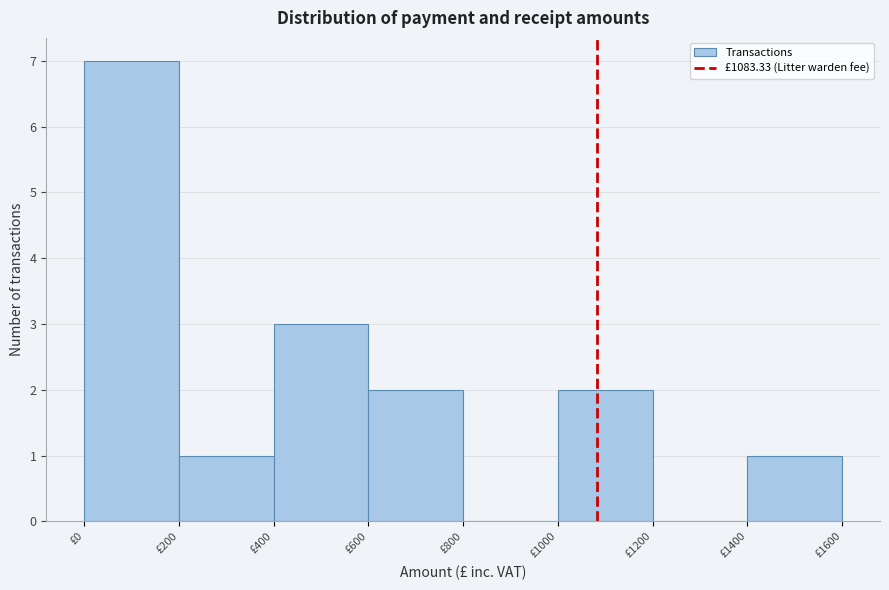

Reading left to right, transcribe this chart: for each bar, give the range it covers on the x-axis and its height. The values are not printed on the chart, so give them approximately, as read against the axis.

0 to 200: 7
200 to 400: 1
400 to 600: 3
600 to 800: 2
800 to 1000: 0
1000 to 1200: 2
1200 to 1400: 0
1400 to 1600: 1